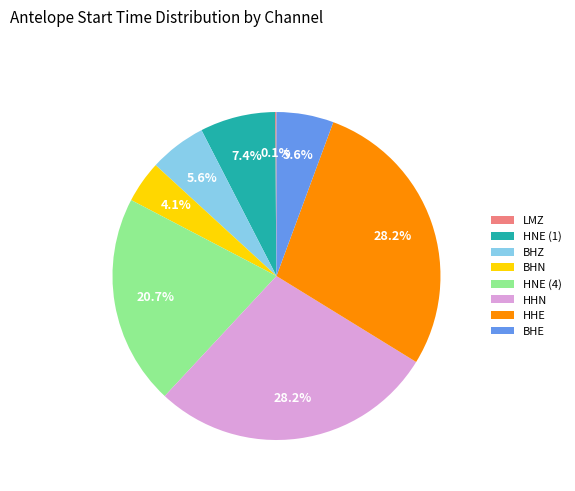

To the nearest percent, what percentage of the pie is BHN?

4%